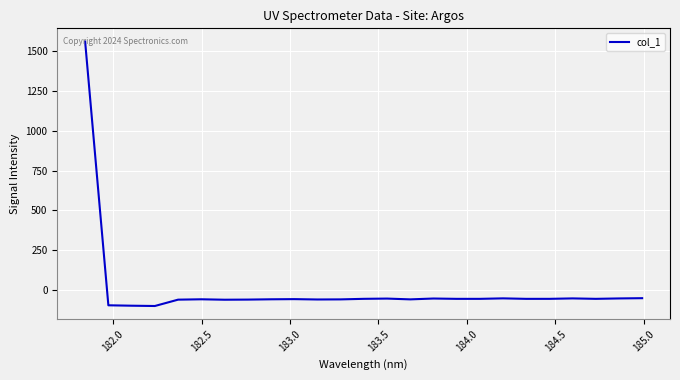

What is the difference between the maximum and minimum values?

1660.8